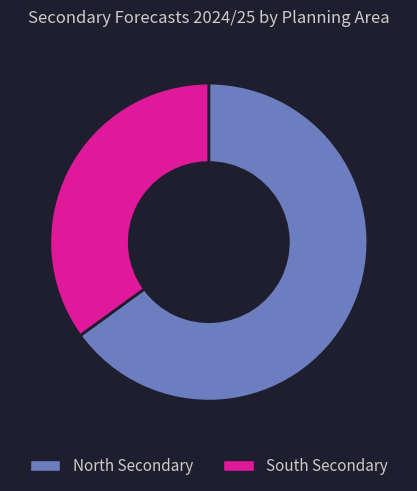

What is the ratio of the value at South Secondary to the value at North Secondary?

0.5